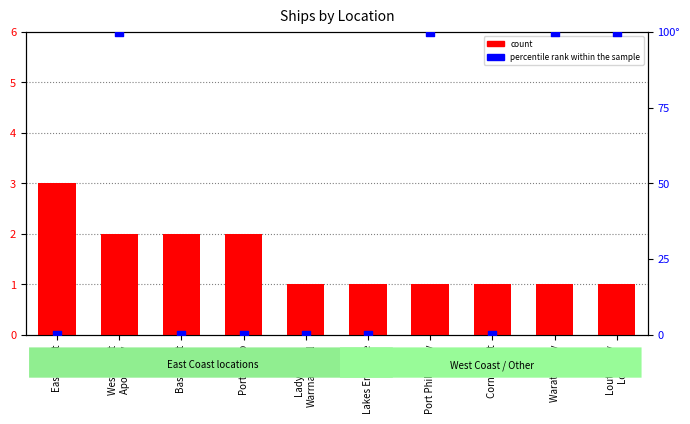

Which series has the largest total across all categories?

percentile rank within the sample